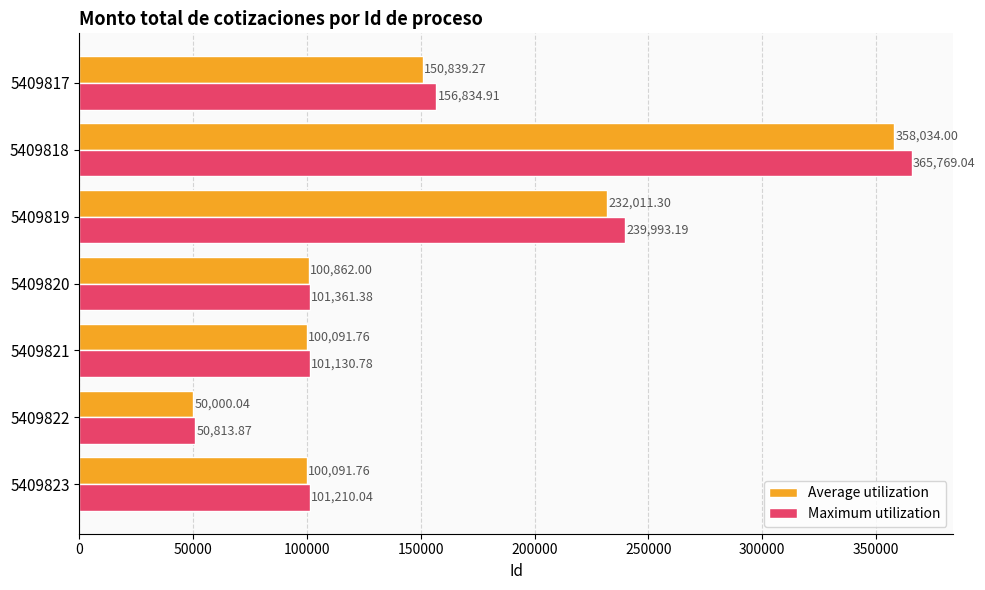

Is the value of Maximum utilization at 5409821 greater than the value of Average utilization at 5409819?

No